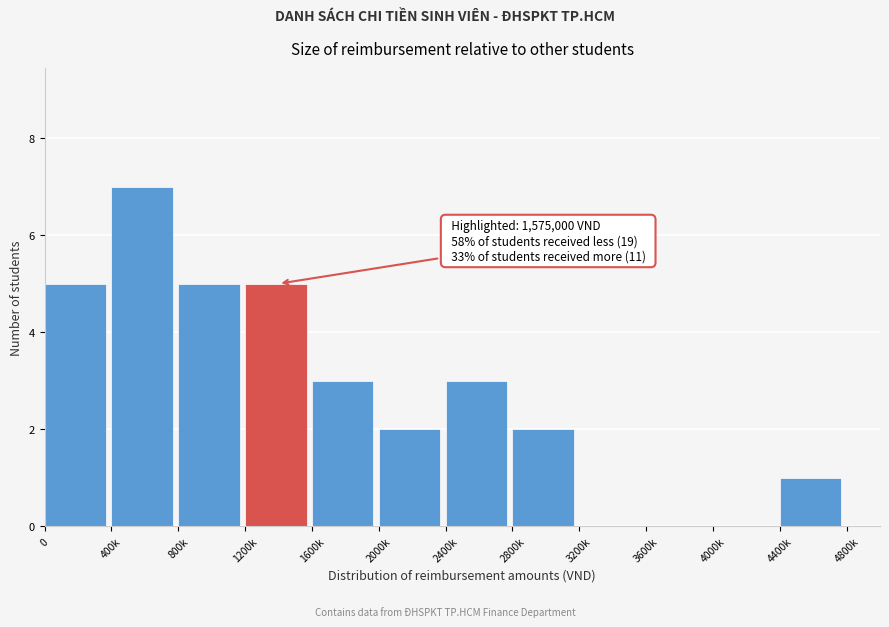

Reading right to left, extract all data points from this chart.

4800k=0	4400k=1	4000k=0	3600k=0	3200k=0	2800k=2	2400k=3	2000k=2	1600k=3	1200k=5	800k=5	400k=7	0=5